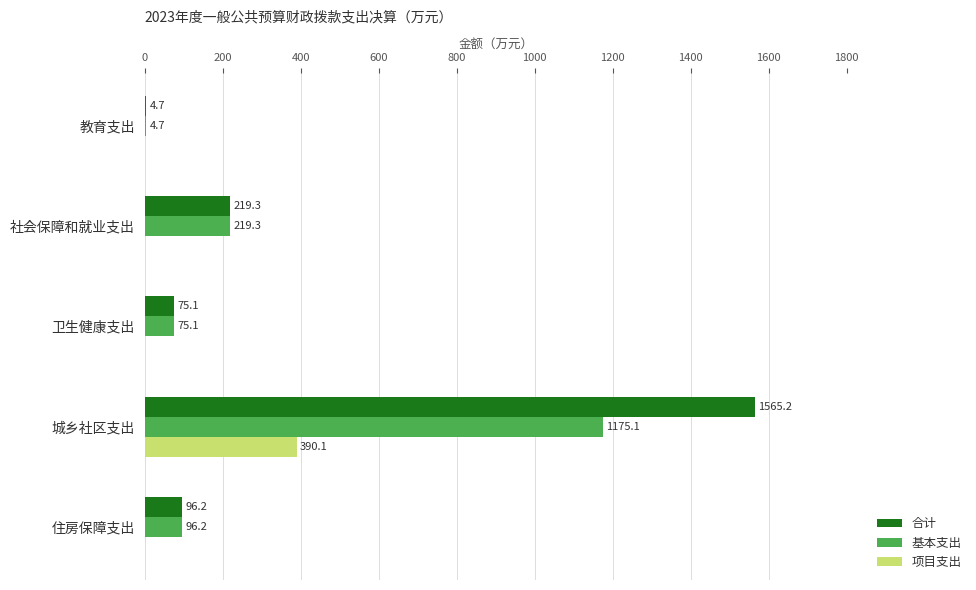

How many series are shown in this chart?

3